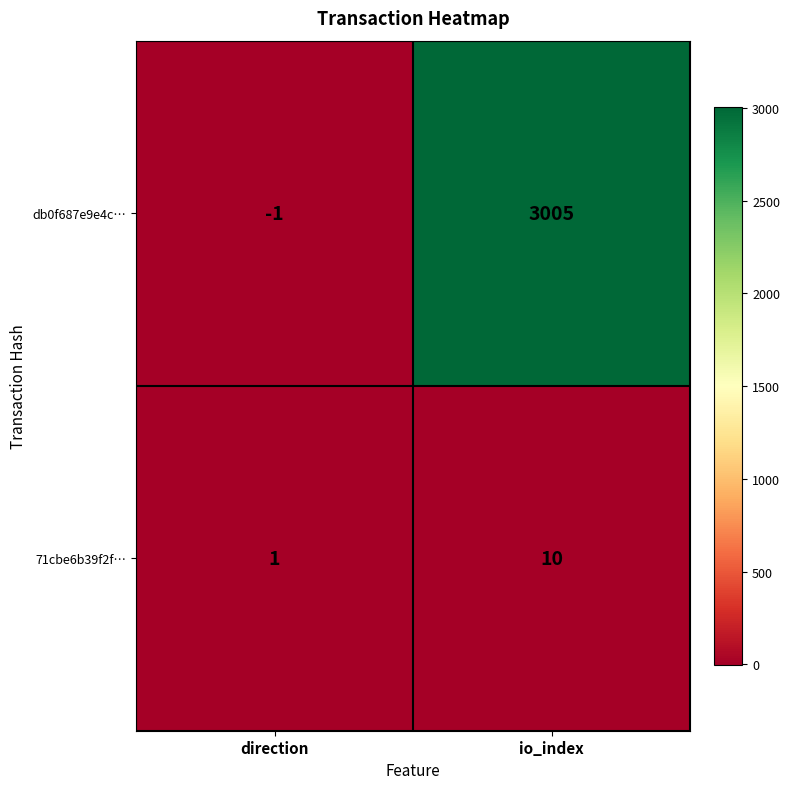

Which series has the widest spread of values?

db0f687e9e4c…